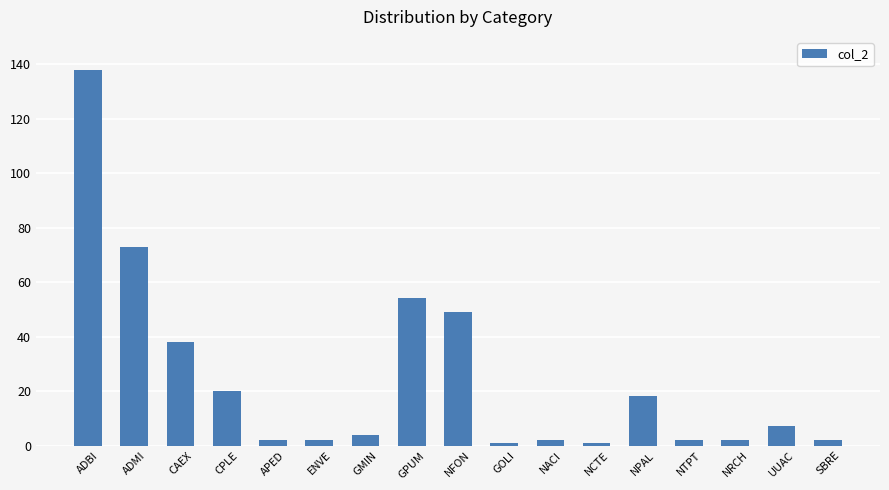

How many data points are less than 4?

8